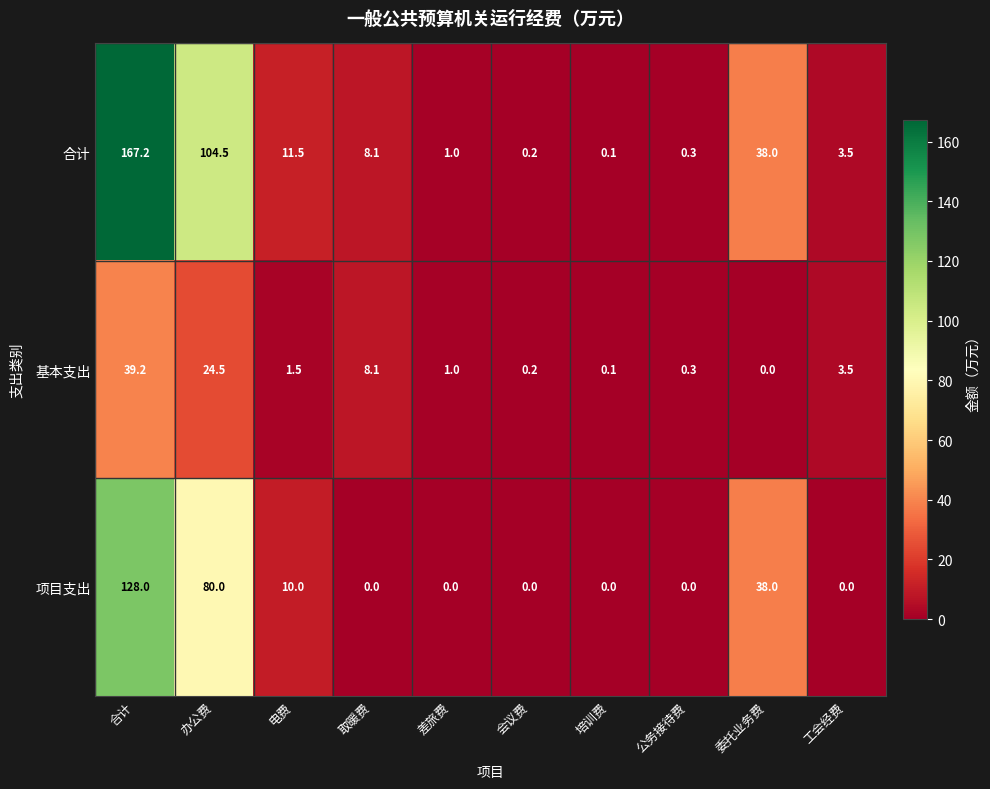

The value of 项目支出 at 取暖费 is 0.0. True or false?

True